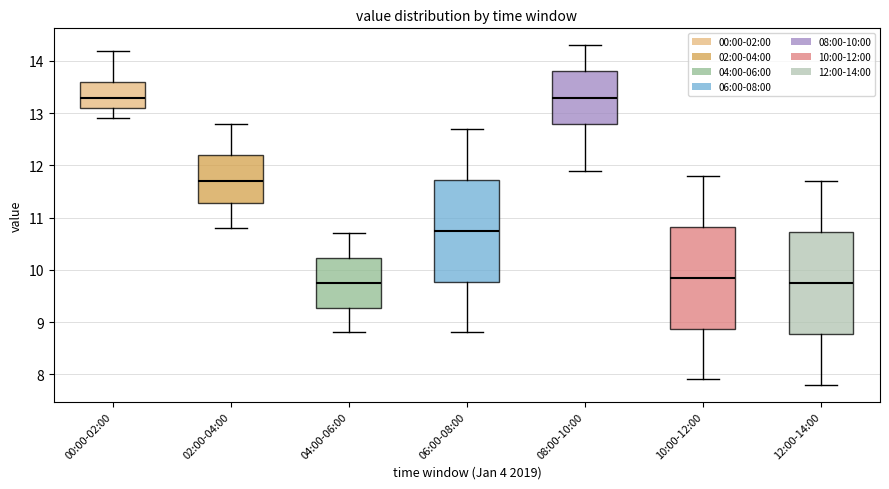

Reading left to right, read every box against the y-axis: the position of its median line, the range the box covers, and the ends of its whiskers. The values are not printed on the chart, so give them approximately, as read against the axis.

00:00-02:00: median 13.3, box 13.1 to 13.6, whiskers 12.9 to 14.2
02:00-04:00: median 11.7, box 11.3 to 12.2, whiskers 10.8 to 12.8
04:00-06:00: median 9.8, box 9.3 to 10.2, whiskers 8.8 to 10.7
06:00-08:00: median 10.8, box 9.8 to 11.7, whiskers 8.8 to 12.7
08:00-10:00: median 13.3, box 12.8 to 13.8, whiskers 11.9 to 14.3
10:00-12:00: median 9.9, box 8.9 to 10.8, whiskers 7.9 to 11.8
12:00-14:00: median 9.8, box 8.8 to 10.7, whiskers 7.8 to 11.7